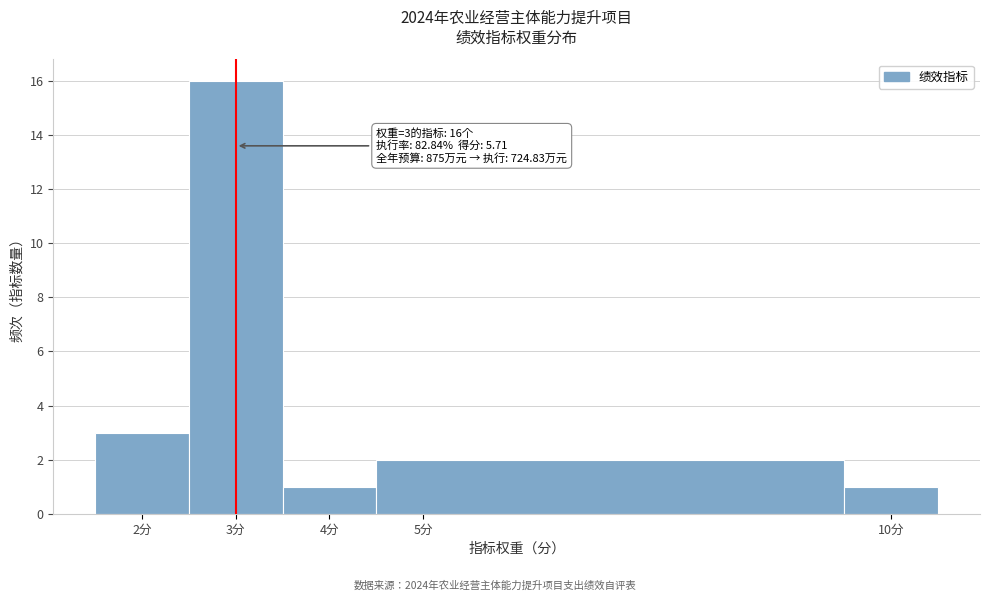

Which range on the x-axis has the tallest bar?

2.5 to 3.5